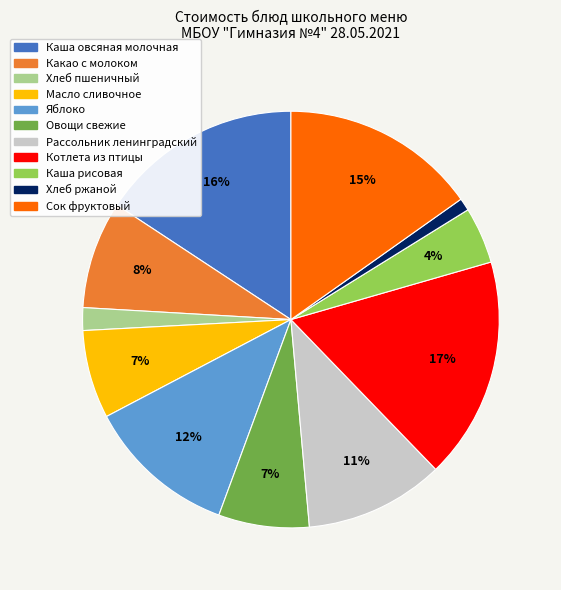

The Рассольник ленинградский slice represents 11% of the pie. True or false?

True